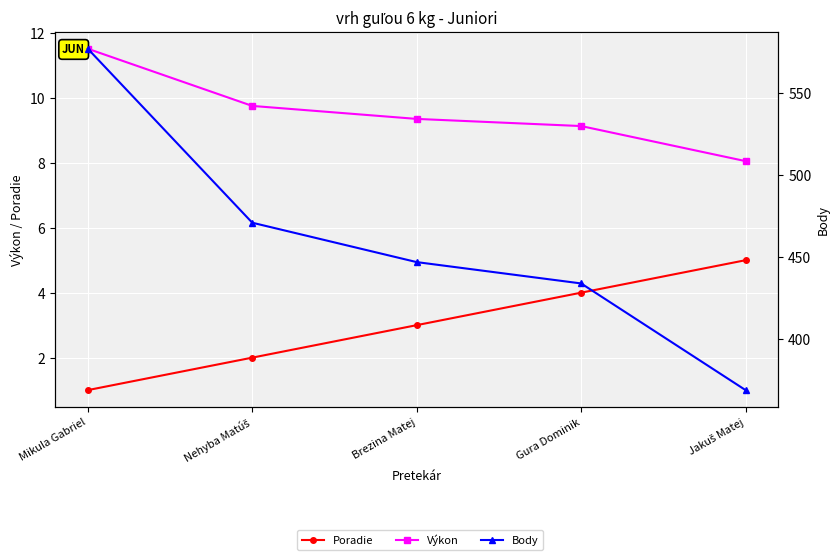

Reading left to right, transcribe all the data shown in this chart.

Poradie: 1.0	2.0	3.0	4.0	5.0
Výkon: 11.5	9.8	9.3	9.1	8.1
Body: 577.0	471.0	447.0	434.0	369.0